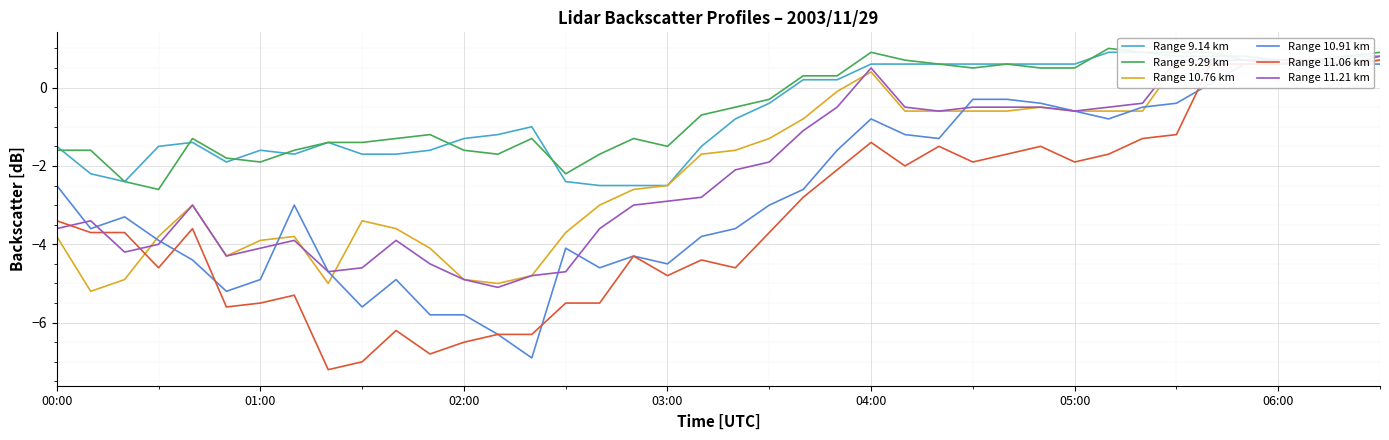

What is the highest value of the Range 11.21 km series?

0.8